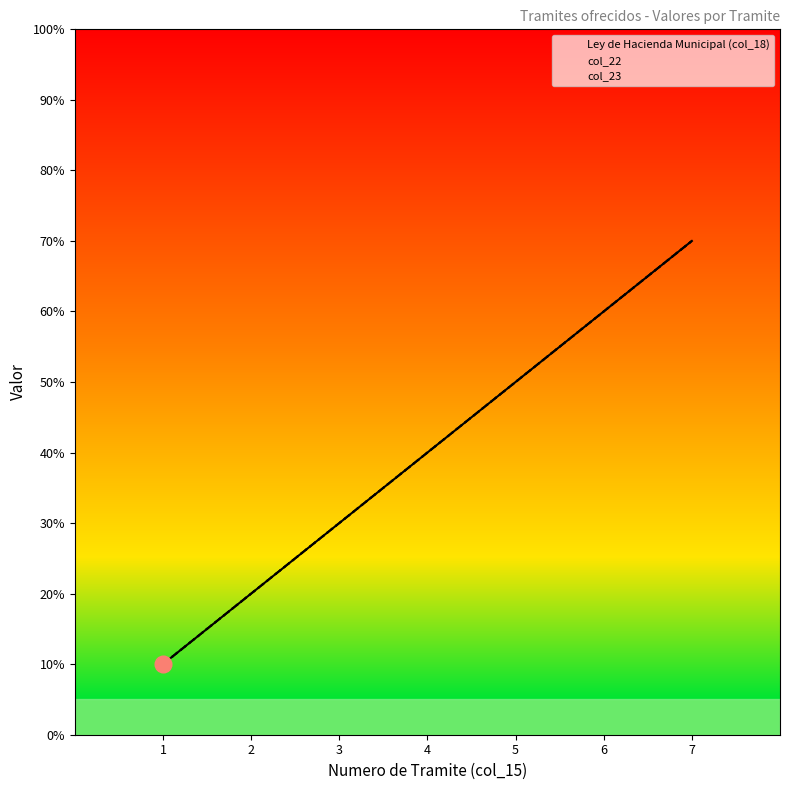

True or false: col_22 and Ley de Hacienda Municipal (col_18) cross at least once.

False